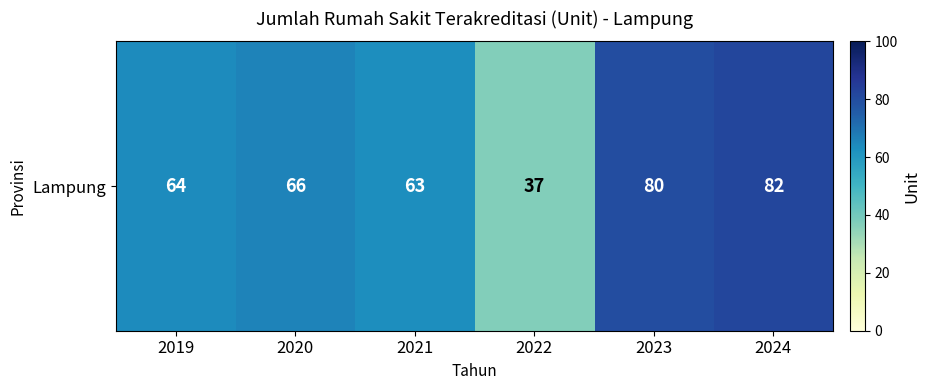

List the labels in order of value, smallest first.

2022, 2021, 2019, 2020, 2023, 2024